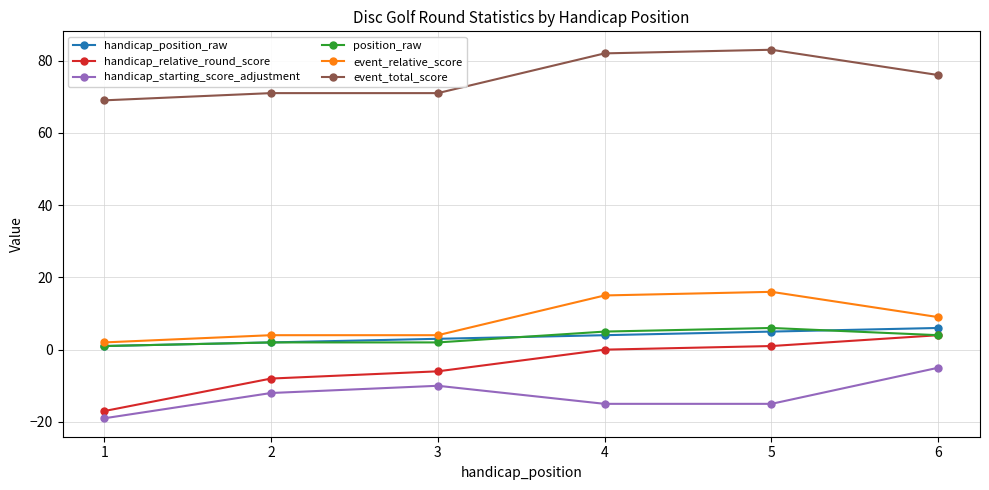

Which label corresponds to the largest value in the chart?

5